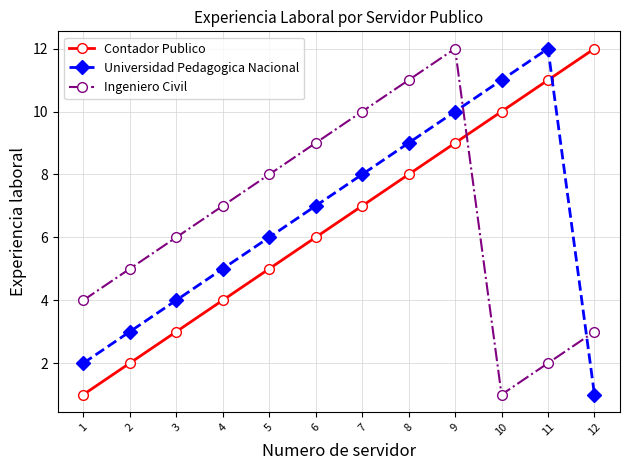

At which category is the sum across all series the highest?

9